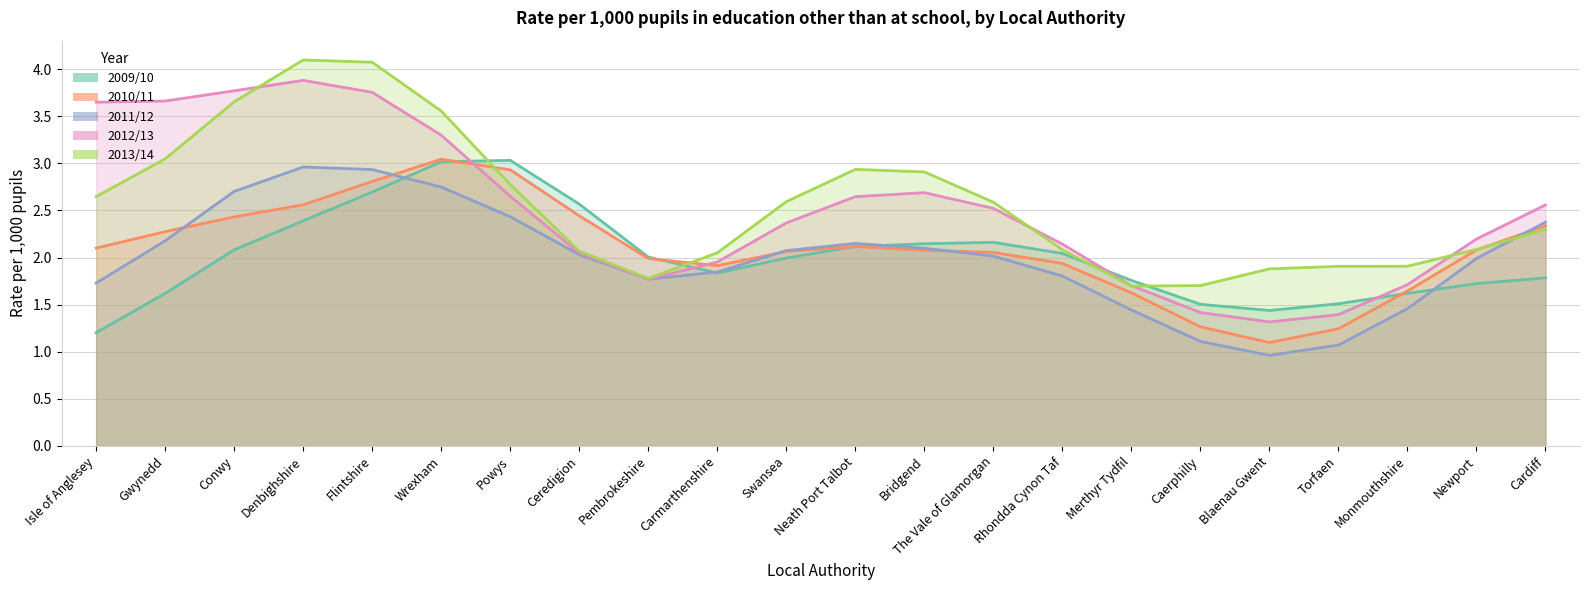

At which label does 2012/13 first exceed 2?

Isle of Anglesey